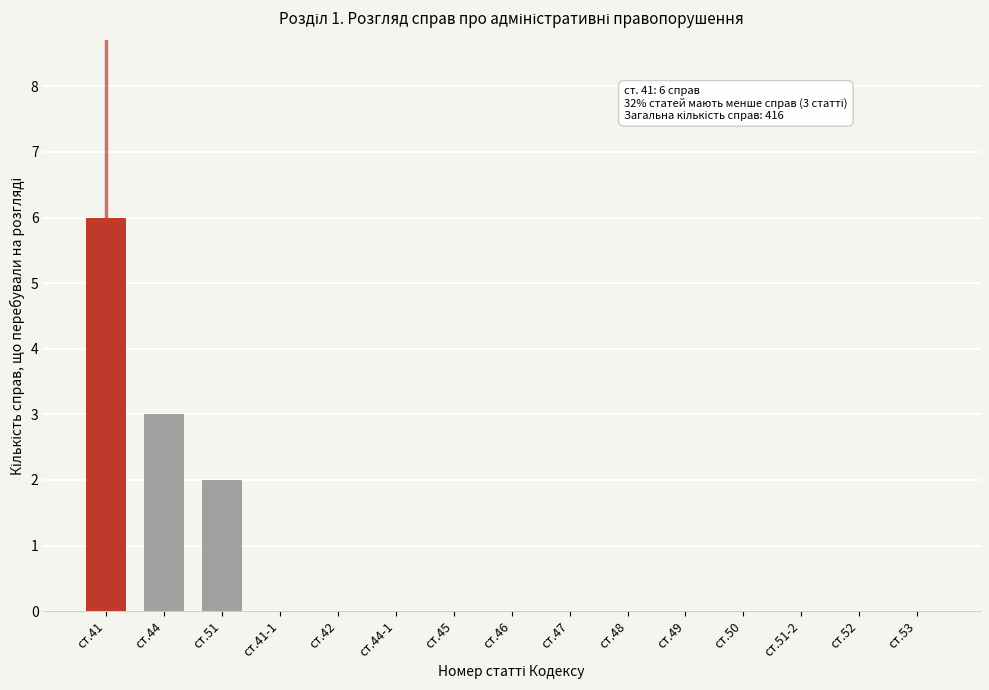

Reading left to right, extract all data points from this chart.

ст.41=6	ст.44=3	ст.51=2	ст.41-1=0	ст.42=0	ст.44-1=0	ст.45=0	ст.46=0	ст.47=0	ст.48=0	ст.49=0	ст.50=0	ст.51-2=0	ст.52=0	ст.53=0